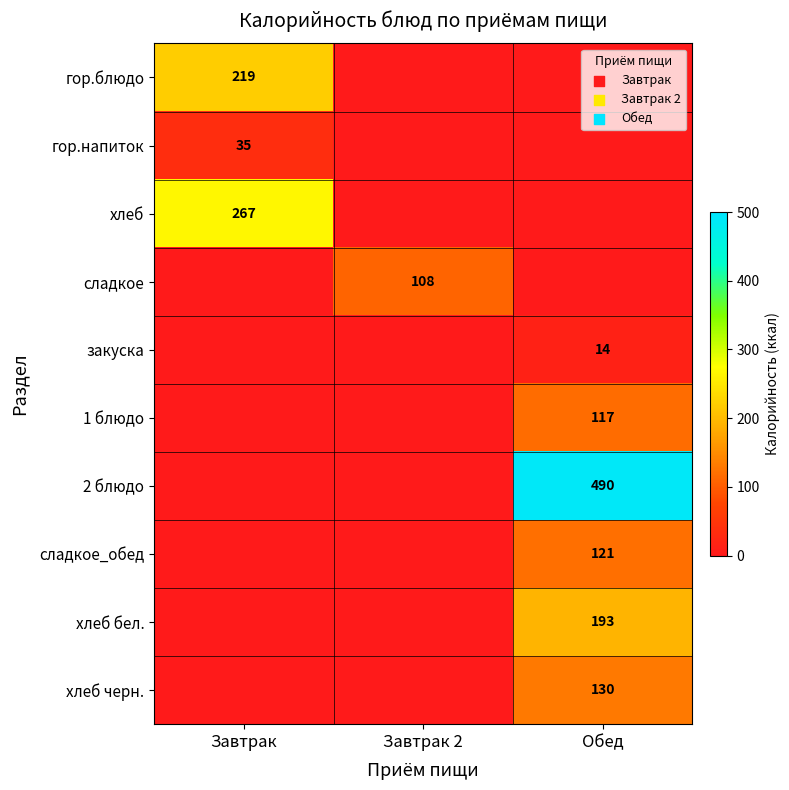

True or false: гор.блюдо has a value of 379 at Завтрак.

False